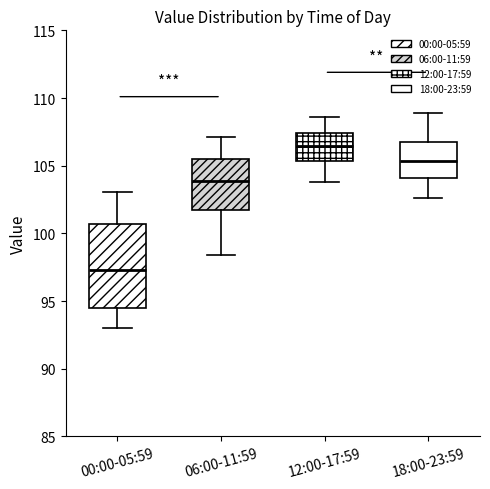

Reading left to right, transcribe this box plot: for each box, give where its median line is, the range the box spans, and where its two whiskers end, as read against the y-axis. The values are not printed on the chart, so give them approximately, as read against the axis.

00:00-05:59: median 97.5, box 94.5 to 100.5, whiskers 93.0 to 103.0
06:00-11:59: median 104.0, box 101.5 to 105.5, whiskers 98.5 to 107.0
12:00-17:59: median 106.5, box 105.5 to 107.5, whiskers 104.0 to 108.5
18:00-23:59: median 105.5, box 104.0 to 107.0, whiskers 102.5 to 109.0